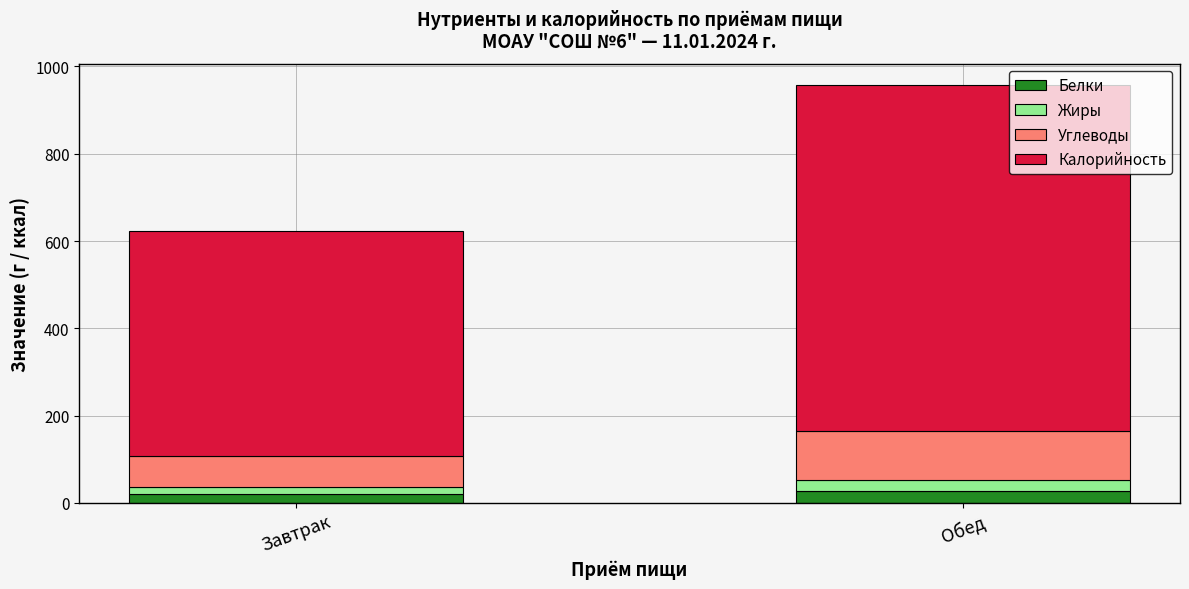

What are all the series names shown in the legend?

Белки, Жиры, Углеводы, Калорийность